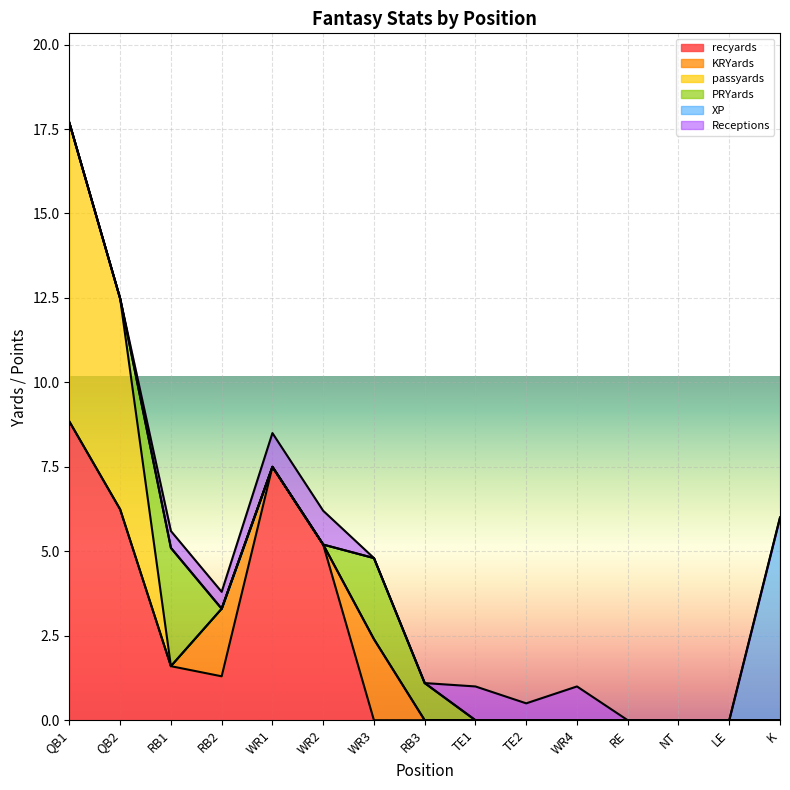

Is it true that KRYards equals -1.3 at RE?

False